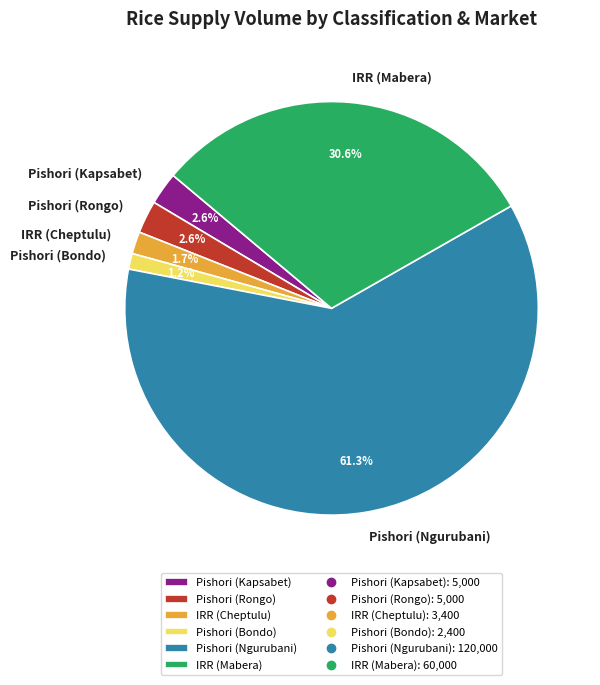

To the nearest percent, what is the difference between the Pishori (Kapsabet) and Pishori (Ngurubani) slice percentages?

59%